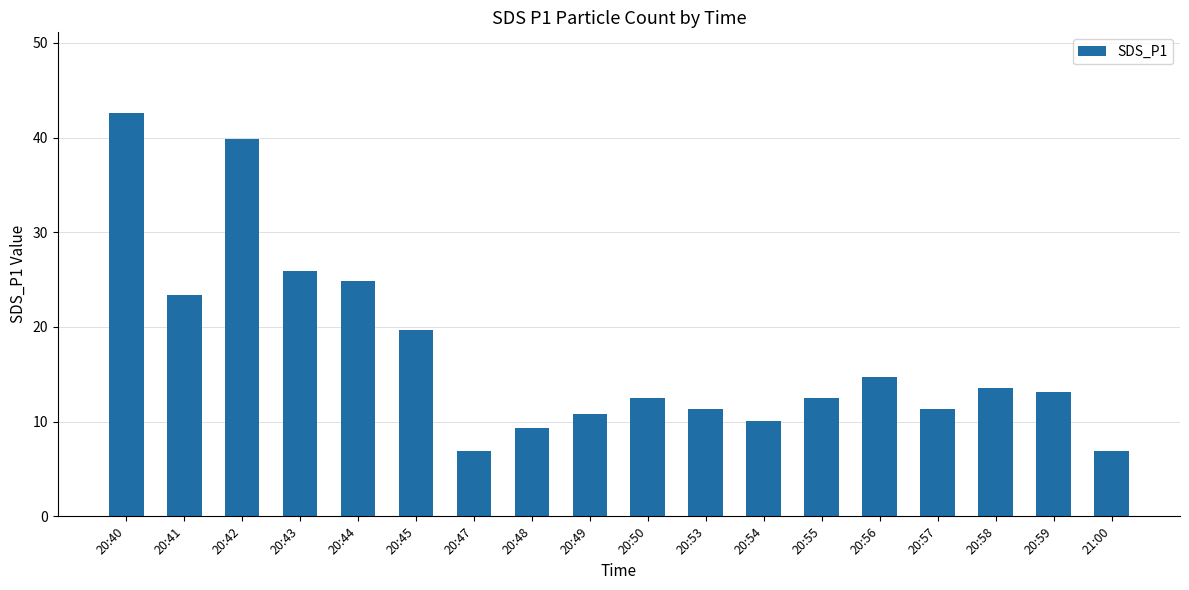

The value at 20:58 is 3.3. True or false?

False